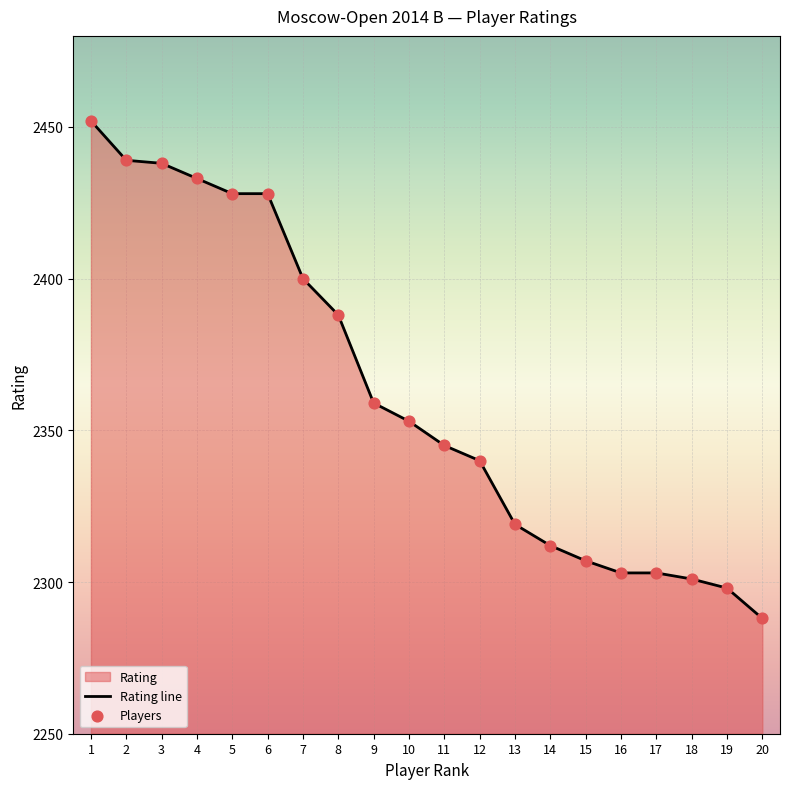

Approximately how many times larger is the value at 14 compared to 1?

0.9